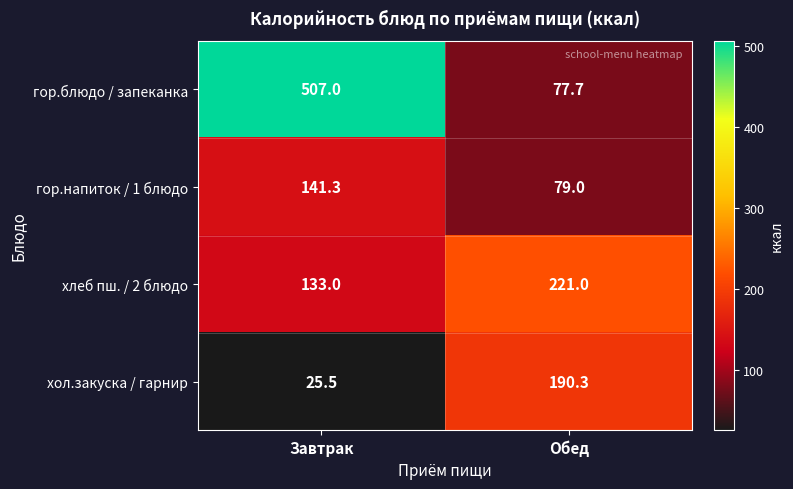

What is the total value across all series at Завтрак?

806.8